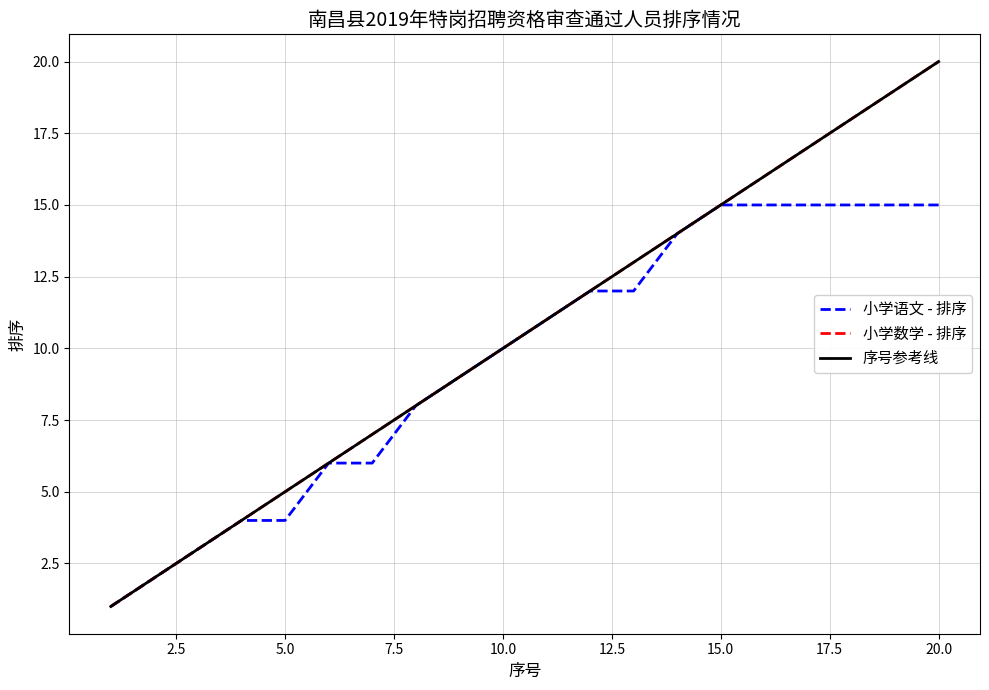

What is the value of the 小学数学 - 排序 point at the 14th from the left?

14